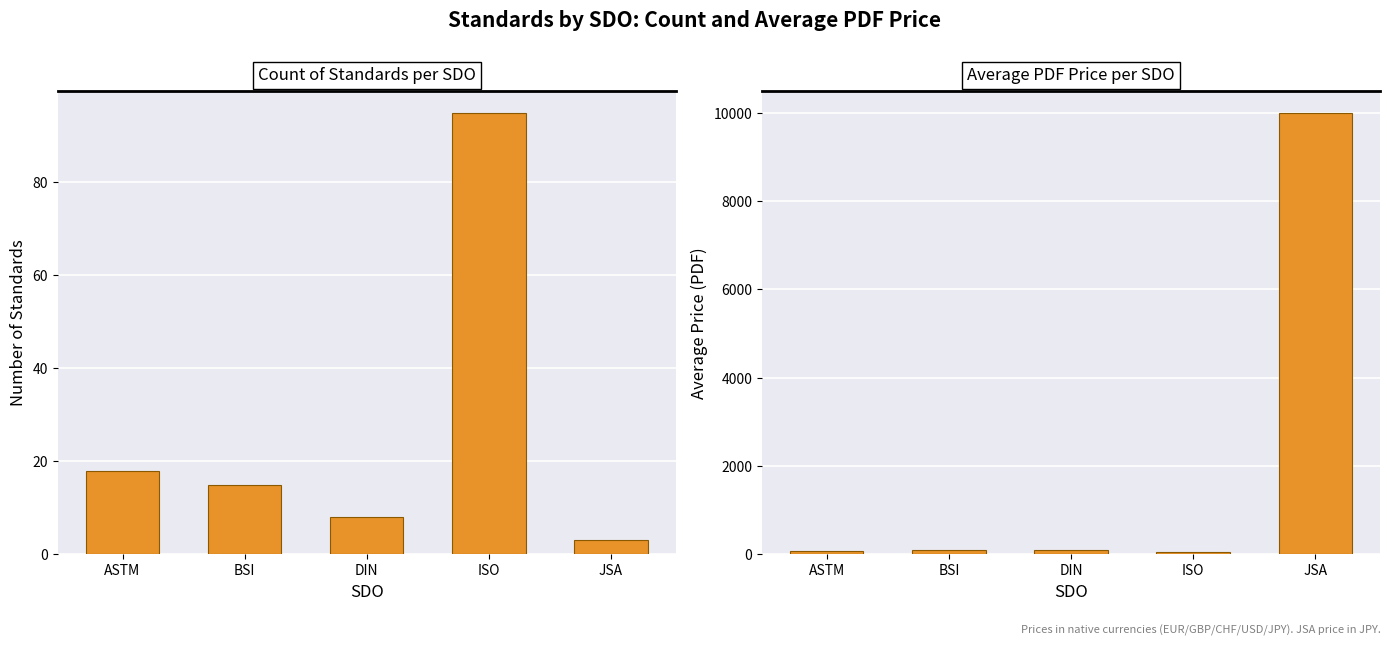

What are all the series names shown in the legend?

Count of Standards, Avg PDF Price